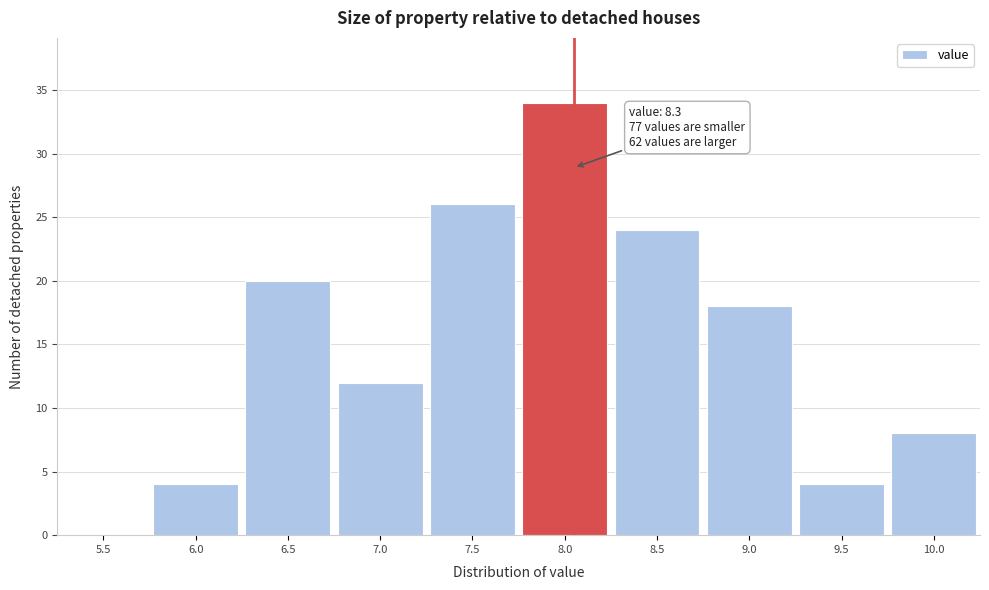

Reading left to right, what are all the values shown in this chart?

5.5=0	6.0=4	6.5=20	7.0=12	7.5=26	8.0=34	8.5=24	9.0=18	9.5=4	10.0=8